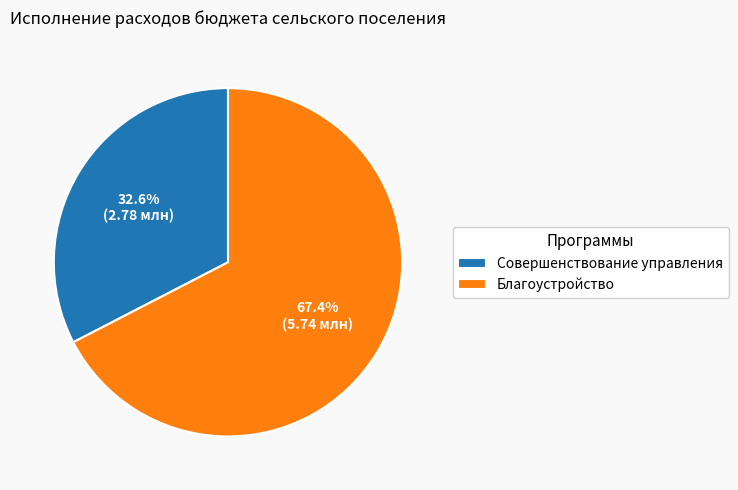

What is the ratio of the value at Благоустройство to the value at Совершенствование управления?

2.1